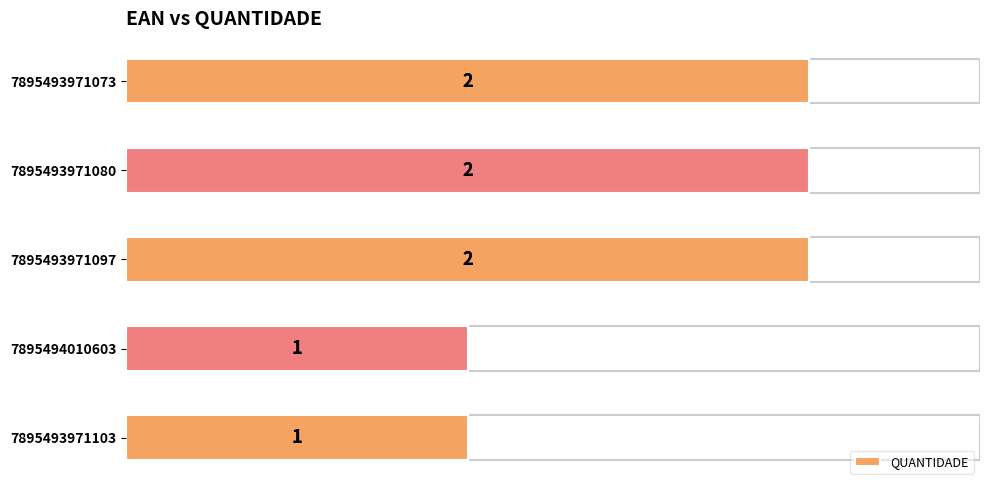

How many distinct data groups are displayed?

1